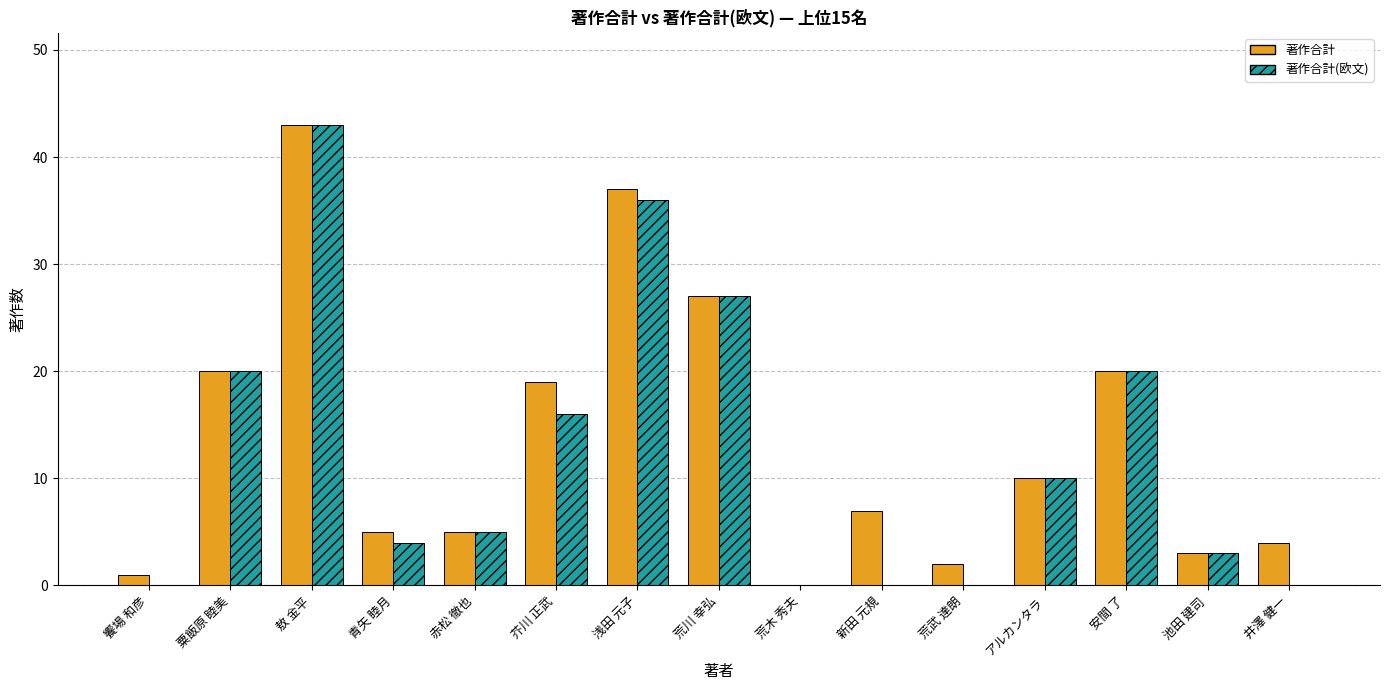

What are all the series names shown in the legend?

著作合計, 著作合計(欧文)